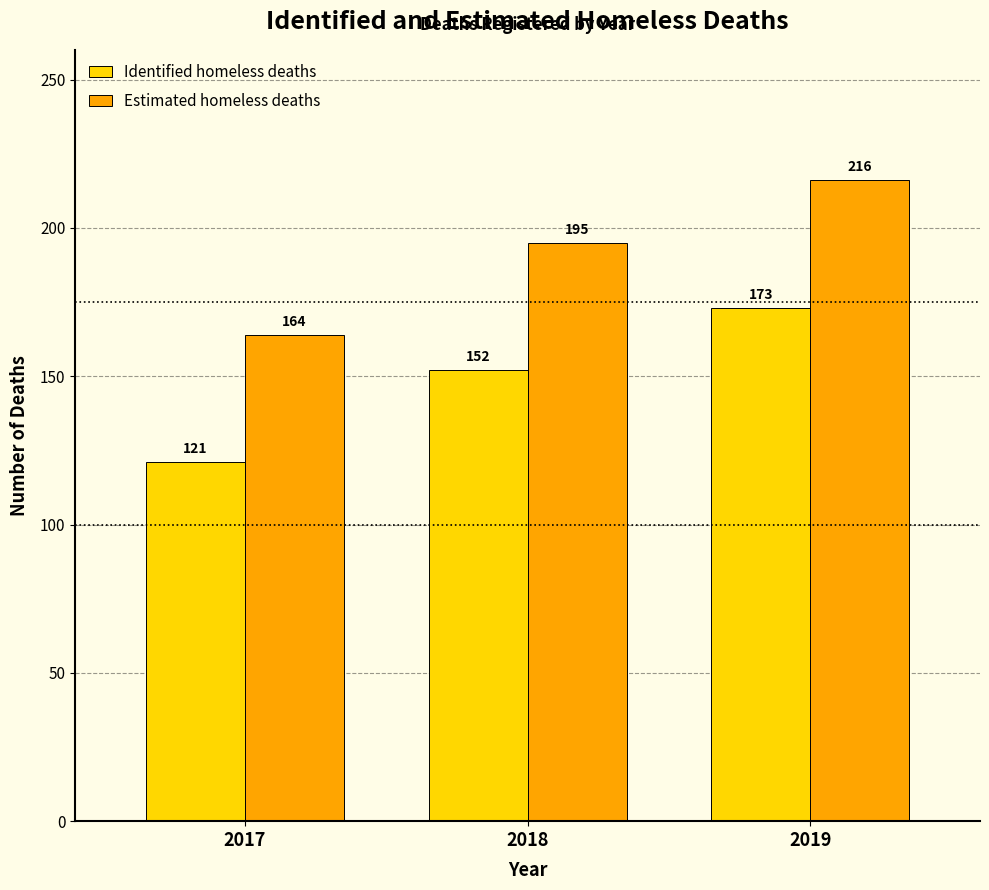

Reading right to left, what are all the values shown in this chart?

Identified homeless deaths: 2019=173	2018=152	2017=121
Estimated homeless deaths: 2019=216	2018=195	2017=164